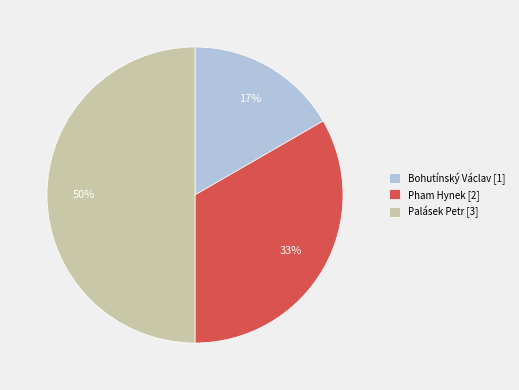

Which has a higher value, Bohutínský Václav or Palásek Petr?

Palásek Petr